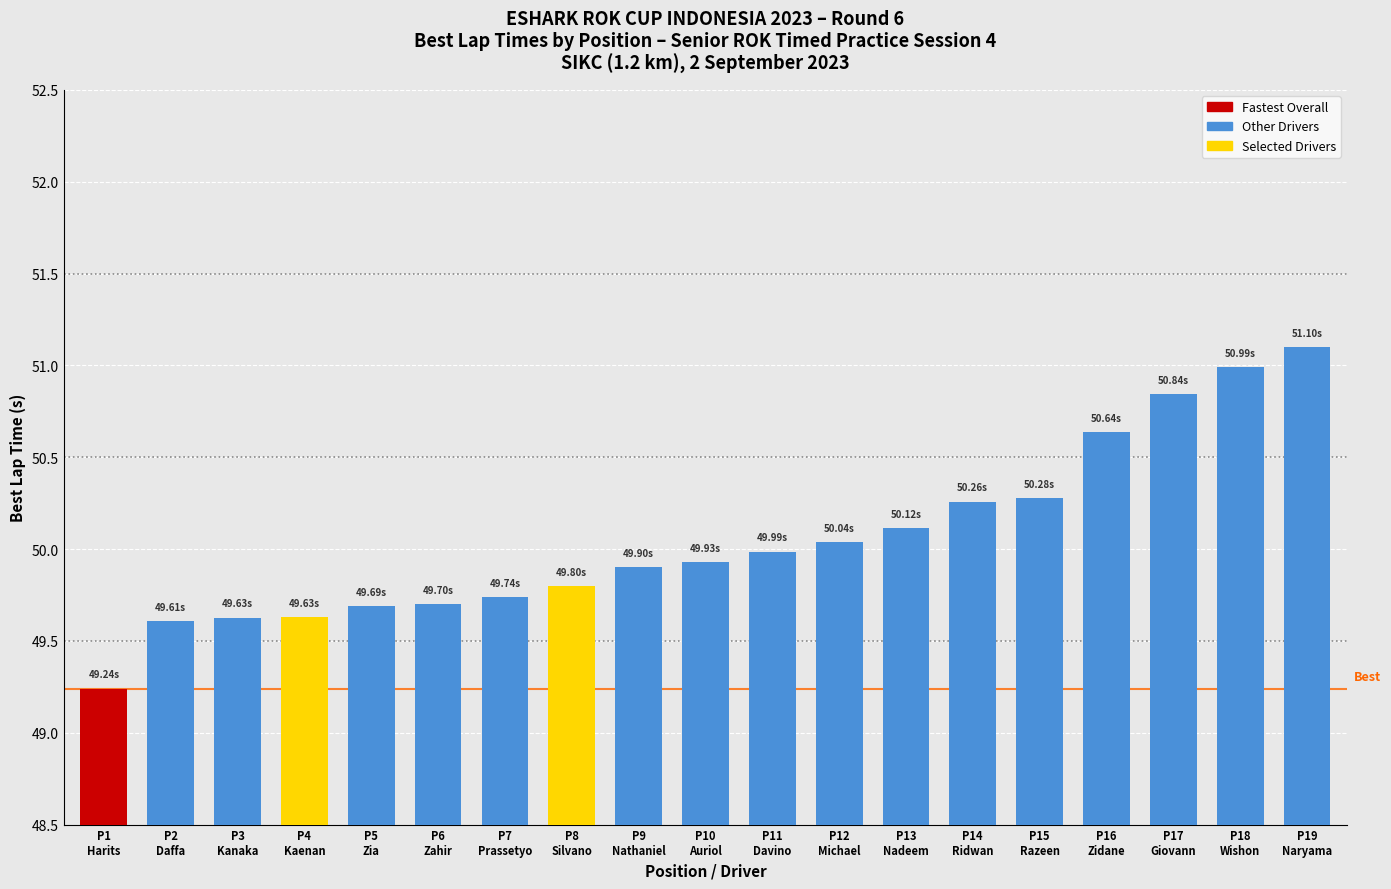

What is the maximum value shown in the chart?

51.1